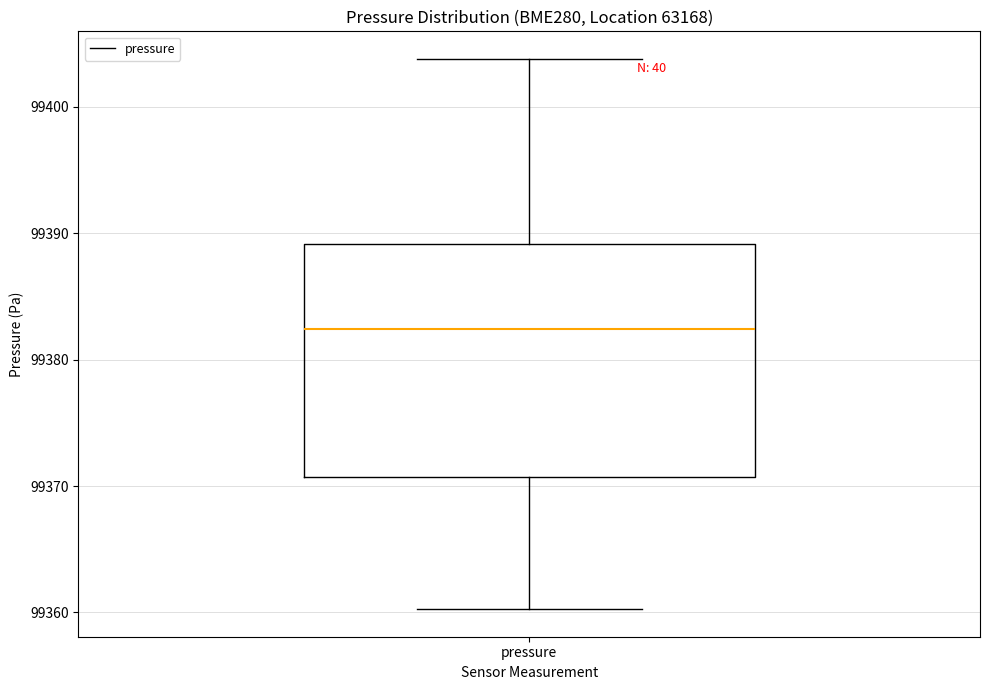

Read this box plot against the y-axis: the position of the median line, the range covered by the box, and the ends of both whiskers. The values are not printed on the chart, so give them approximately, as read against the axis.

median 99382, box 99371 to 99389, whiskers 99360 to 99404